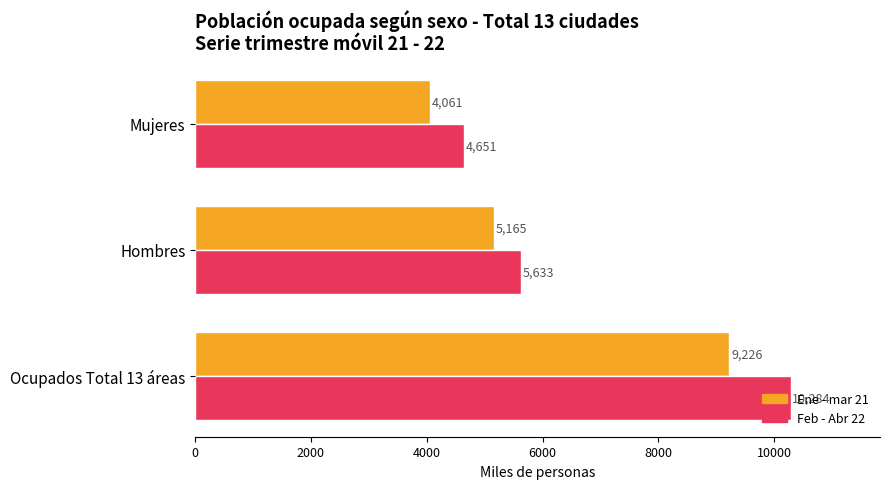

Which series has the largest total across all categories?

Feb - Abr 22